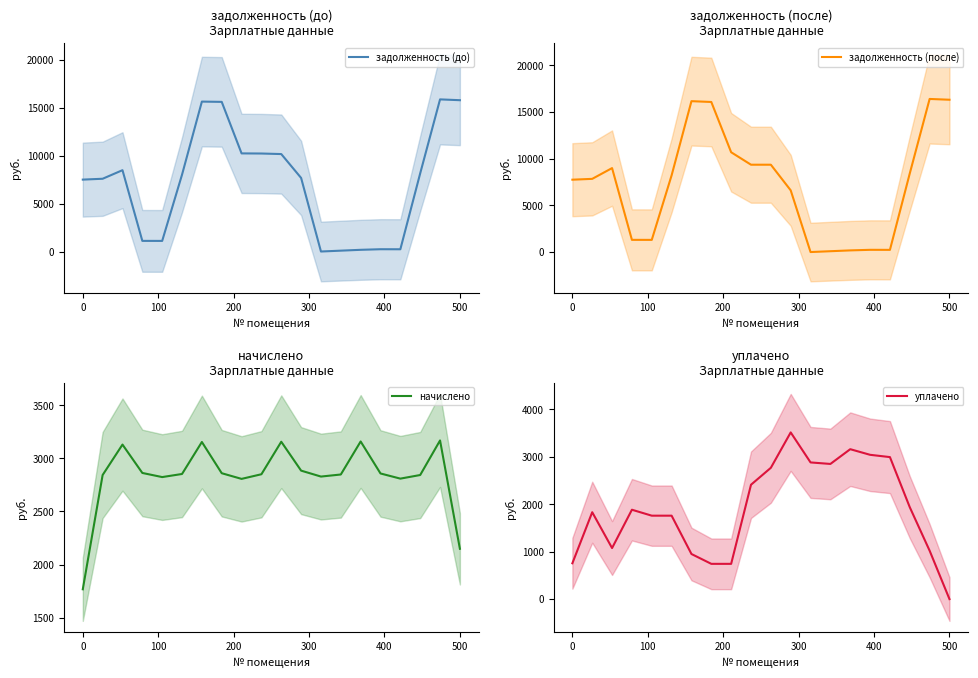

Which series has the largest range (max minus min)?

задолженность (после)